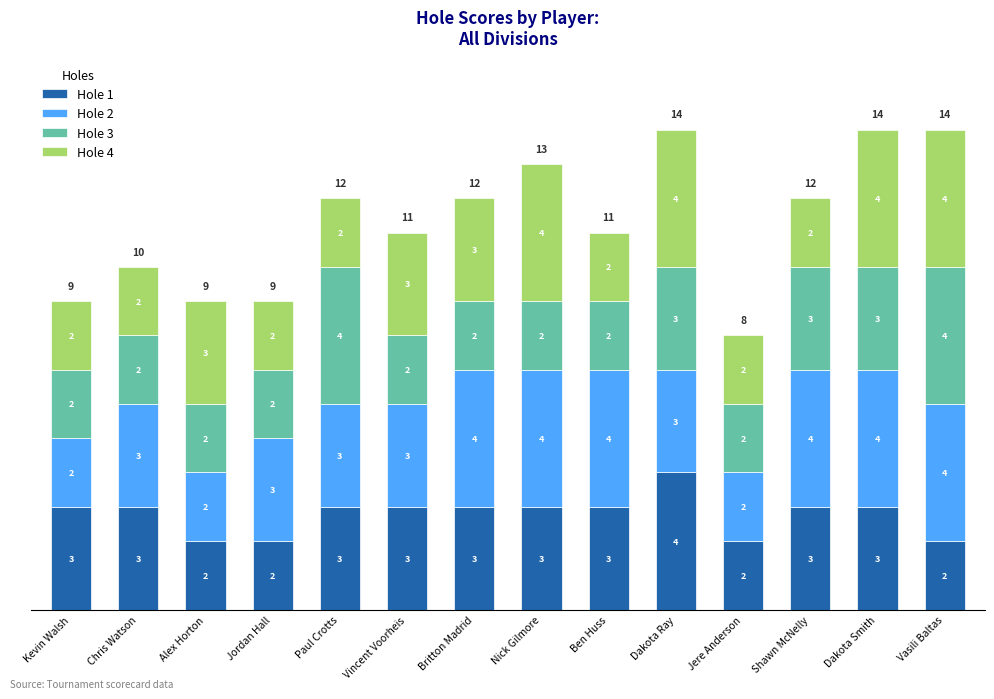

How many bars are there in total?

14